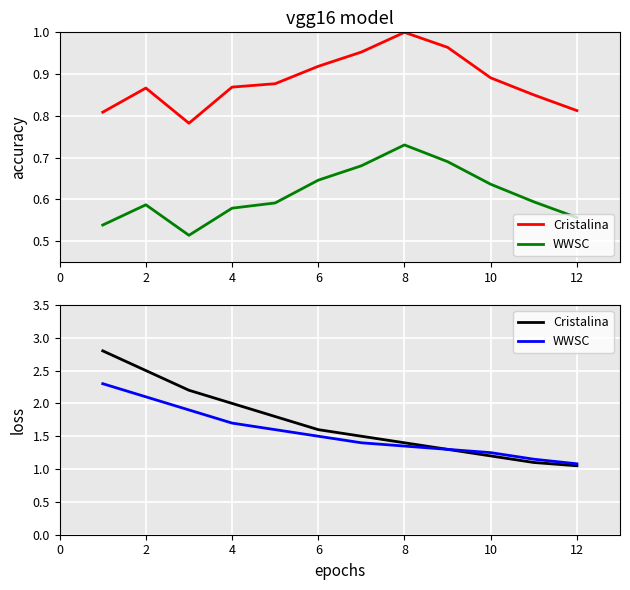

The value of WWSC at 6 is 2.5. True or false?

False